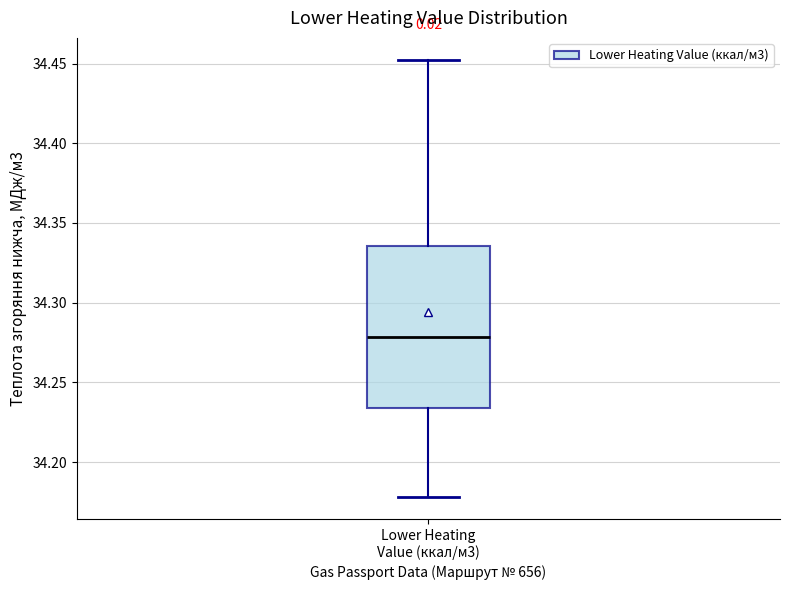

Transcribe this box plot: give where the median line is, the range the box spans, and where the two whiskers end, as read against the y-axis. The values are not printed on the chart, so give them approximately, as read against the axis.

median 34.280, box 34.235 to 34.335, whiskers 34.180 to 34.450